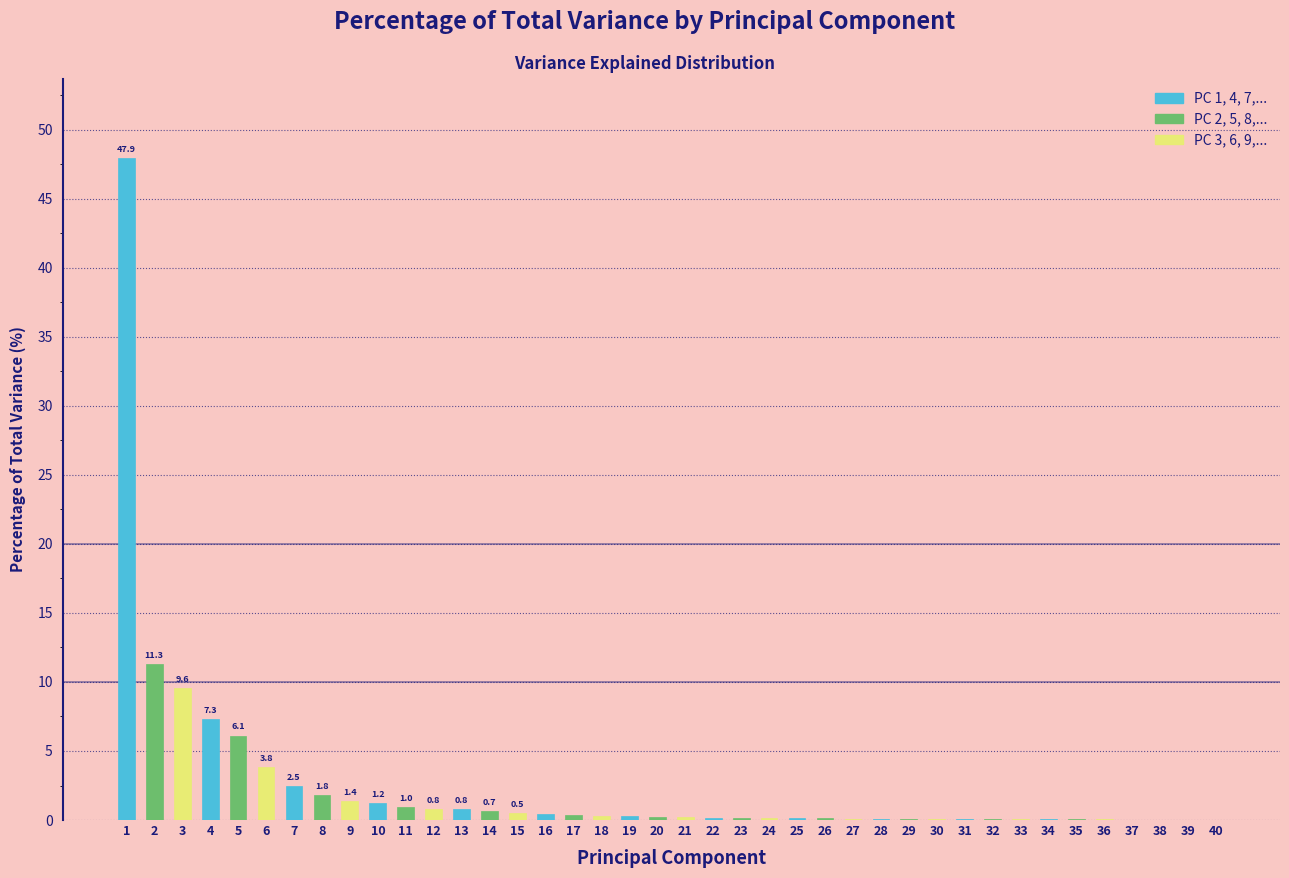

The chart shows a value of 4.1 at 7. True or false?

False